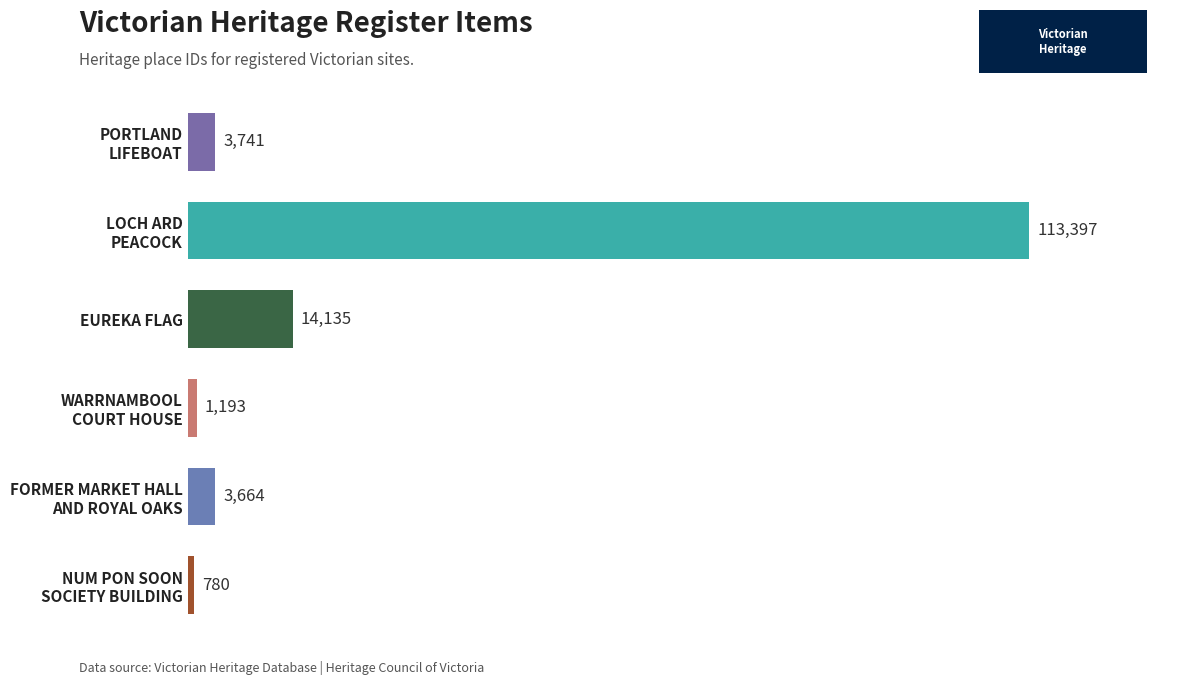

How many data points are less than 3741?

3